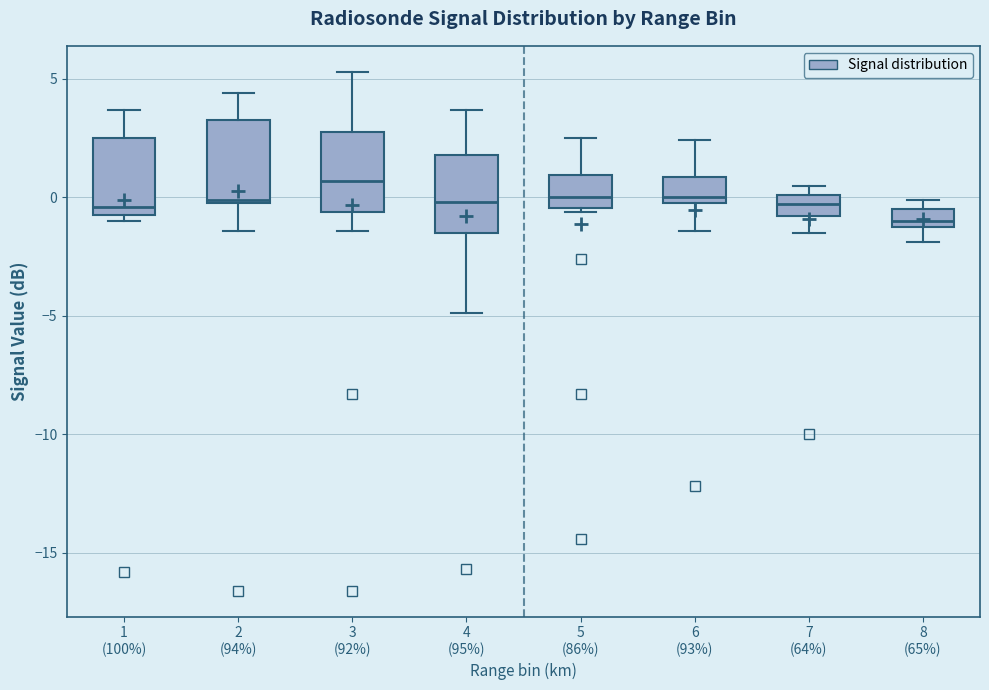

Which box has the lowest median line?

8 (65%)